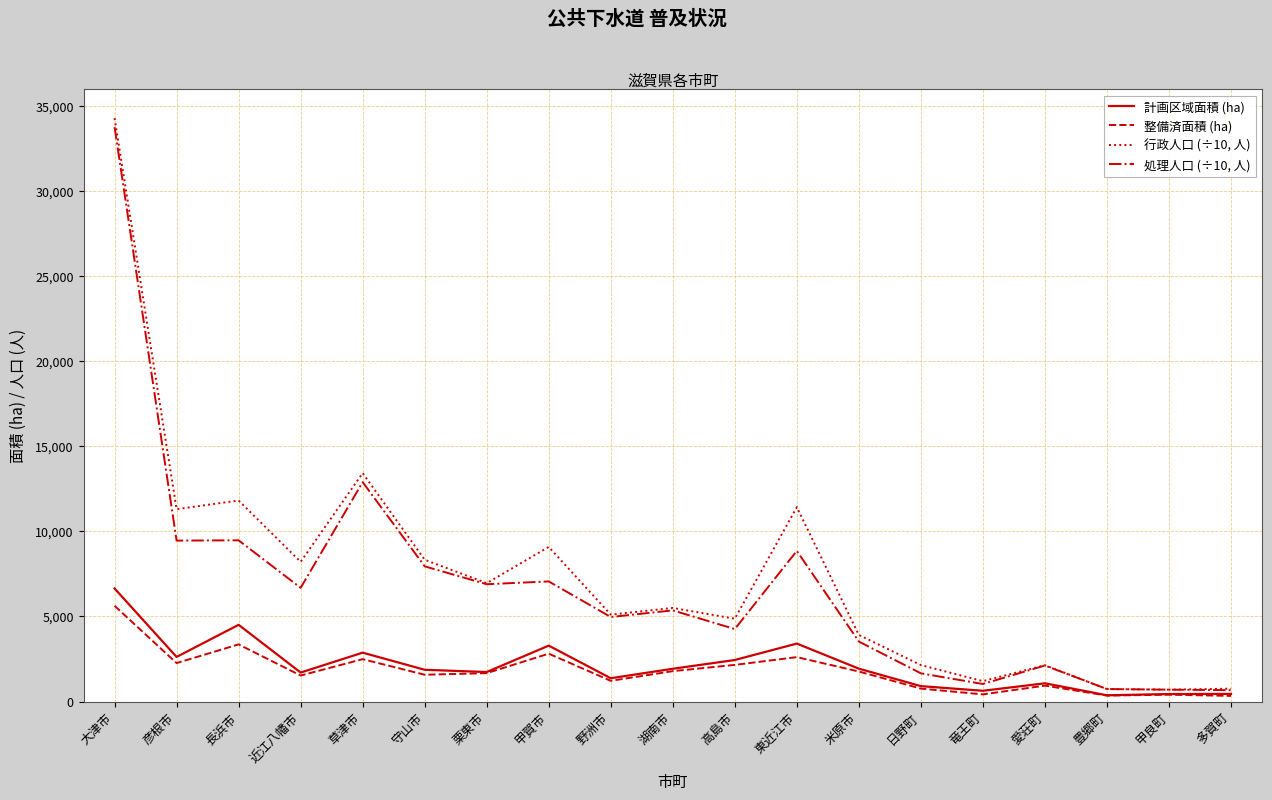

What is the maximum value shown in the chart?

34269.5